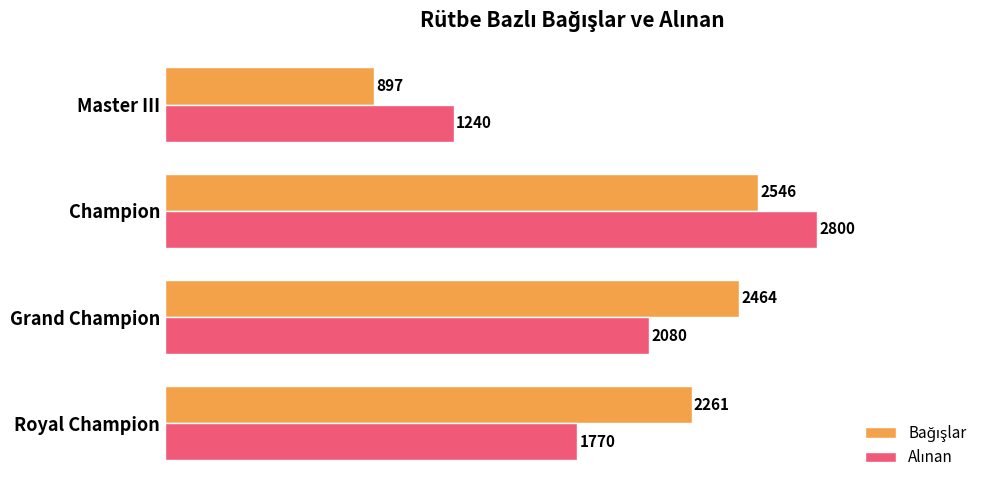

What is the total value across all series at Champion?

5346